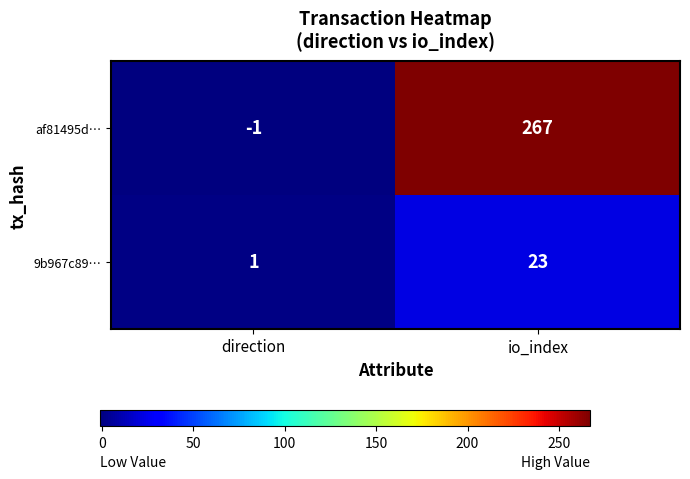

List the series in order of their overall mean, highest first.

af81495d…, 9b967c89…